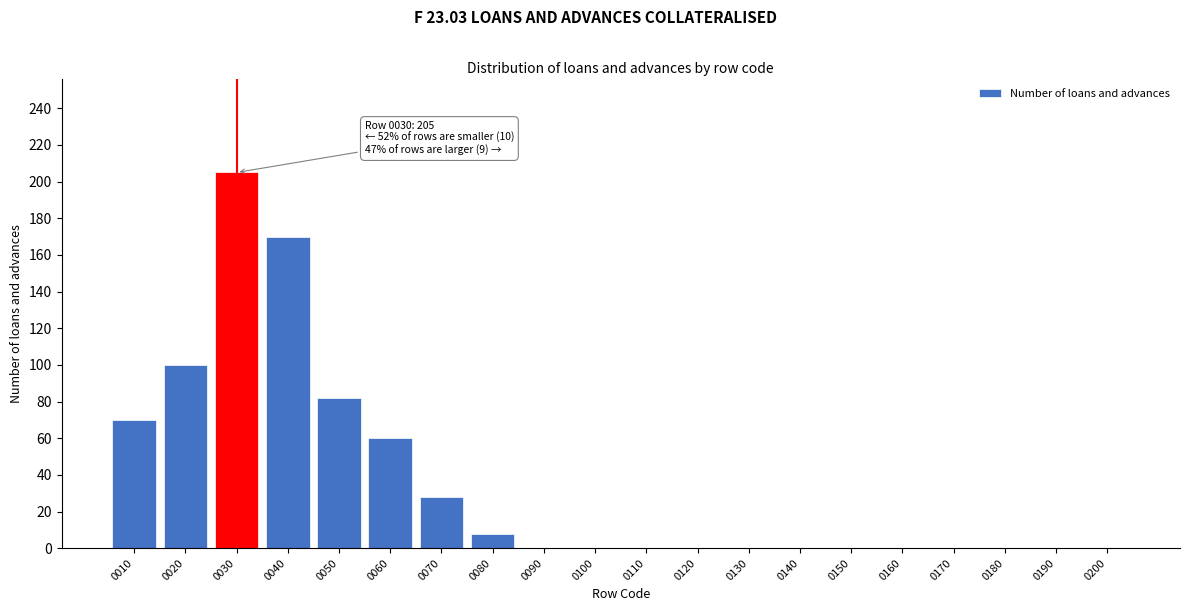

Reading right to left, extract all data points from this chart.

0200=0	0190=0	0180=0	0170=0	0160=0	0150=0	0140=0	0130=0	0120=0	0110=0	0100=0	0090=0	0080=8	0070=28	0060=60	0050=82	0040=170	0030=205	0020=100	0010=70